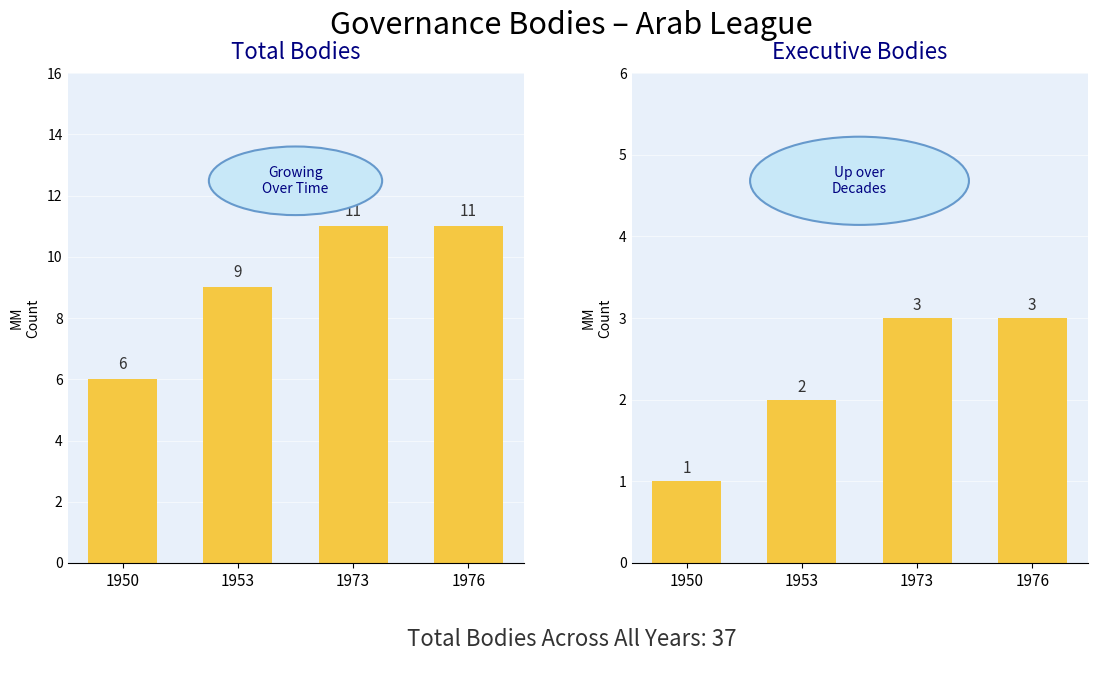

Reading right to left, list all the values displayed in this chart.

Total Bodies: 11	11	9	6
Executive Bodies: 3	3	2	1